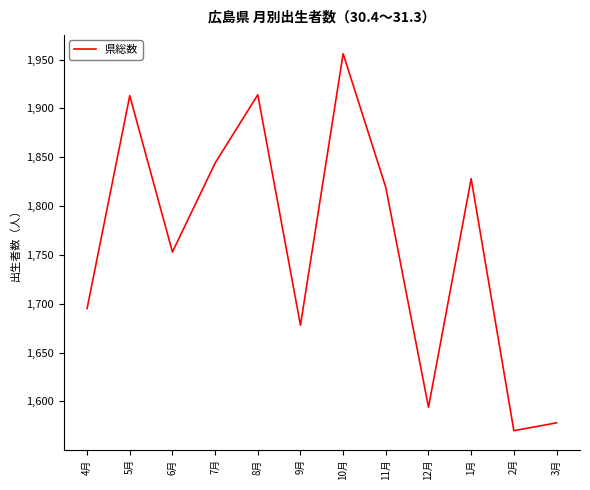

What is the change in value from 2月 to 3月?

+8